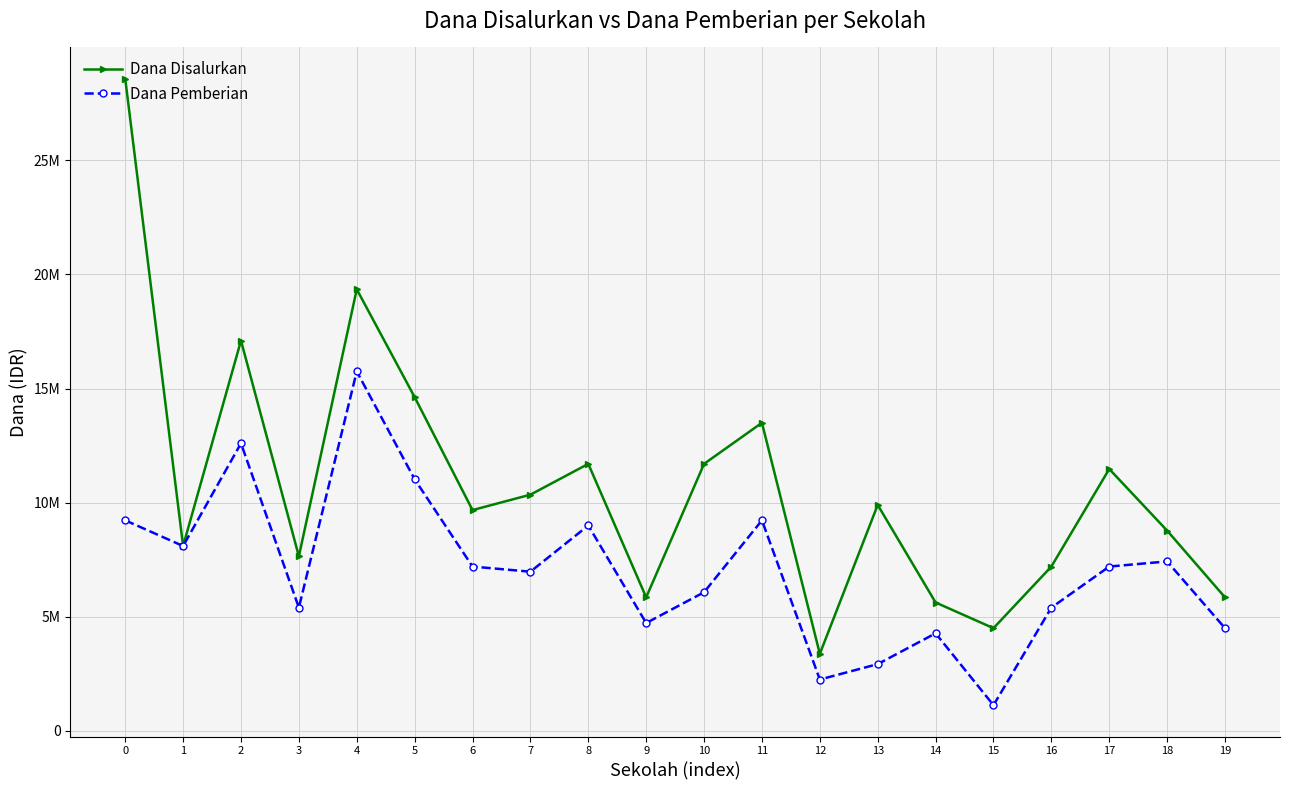

Does the chart have visible grid lines?

Yes